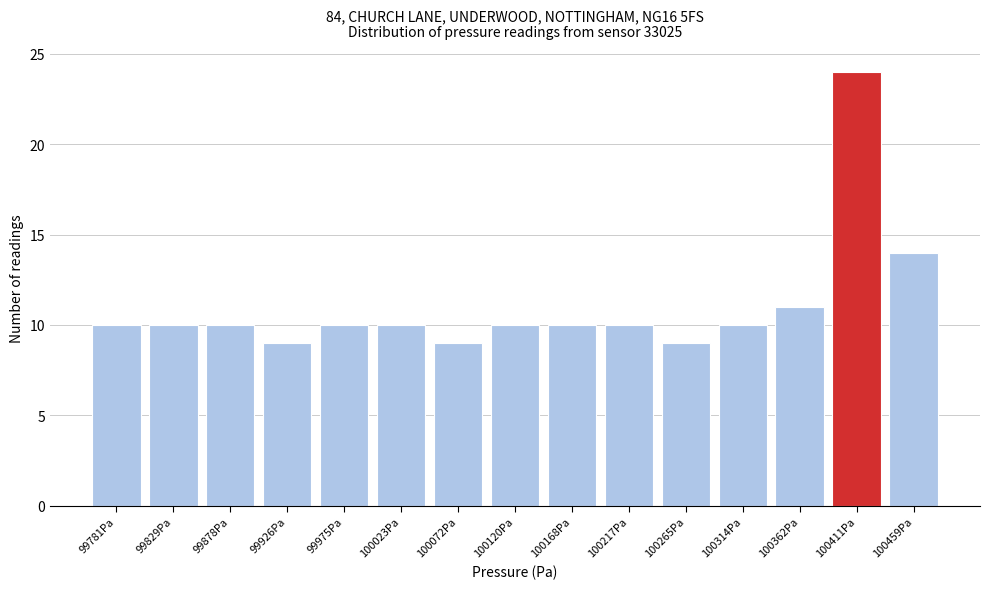

Reading left to right, transcribe all the data shown in this chart.

10	10	10	9	10	10	9	10	10	10	9	10	11	24	14